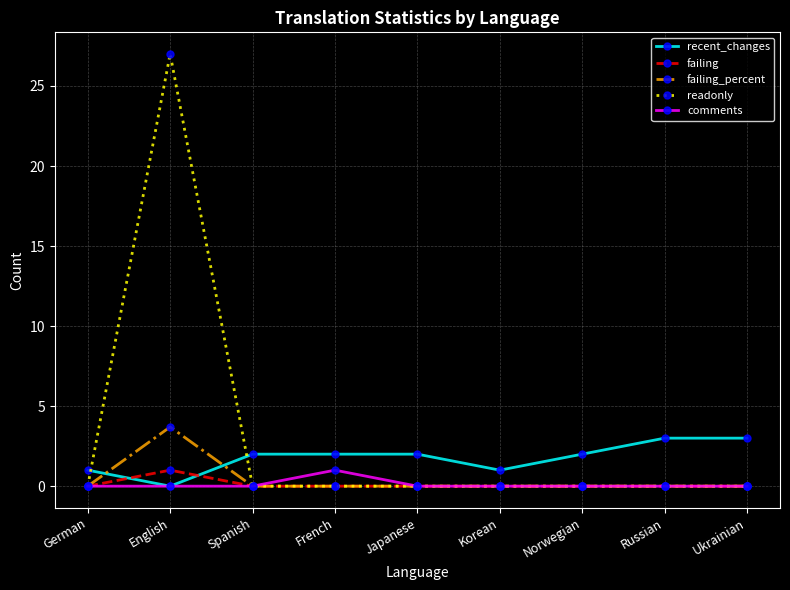

What position from the right is French?

6